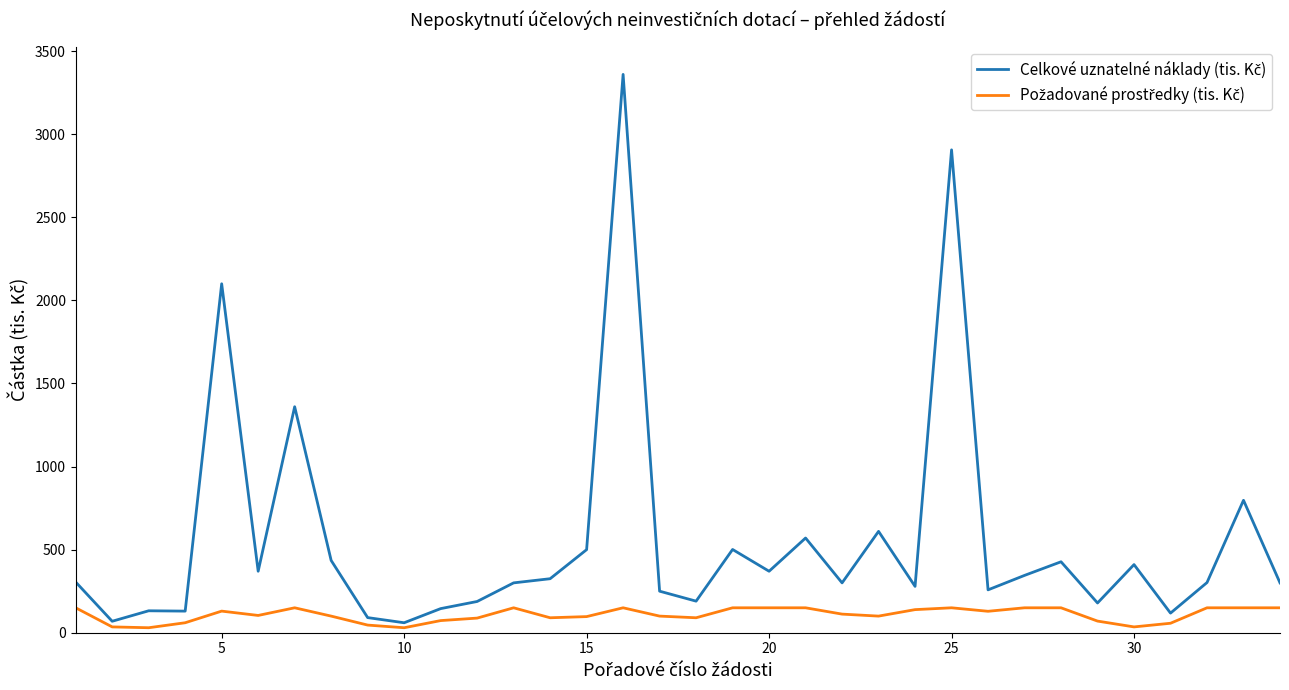

What is the maximum value shown in the chart?

3360